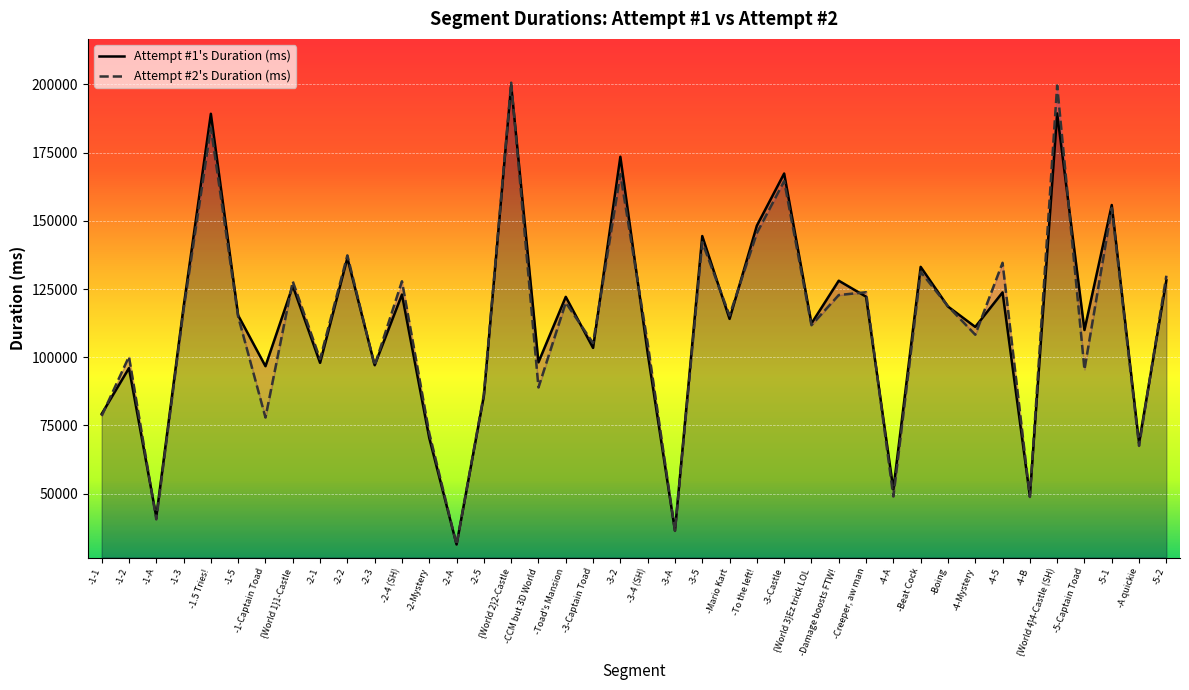

What is the minimum value shown in the chart?

31290